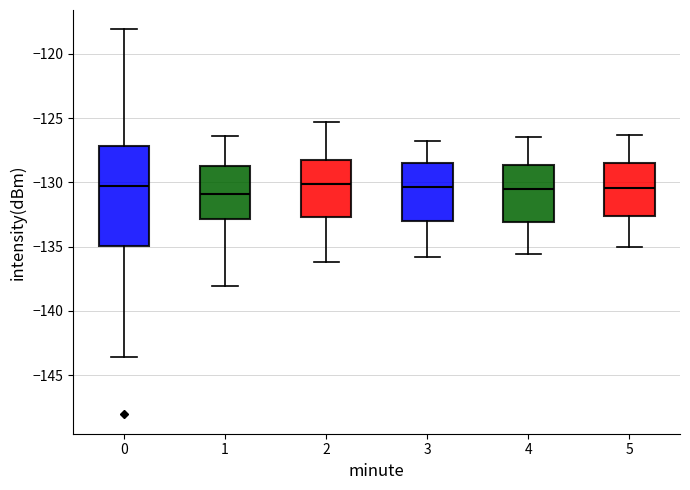

Where does the lower whisker of the box at x = 5 end on the y-axis? The values are not printed on the chart, so give them approximately, as read against the axis.

-135.0